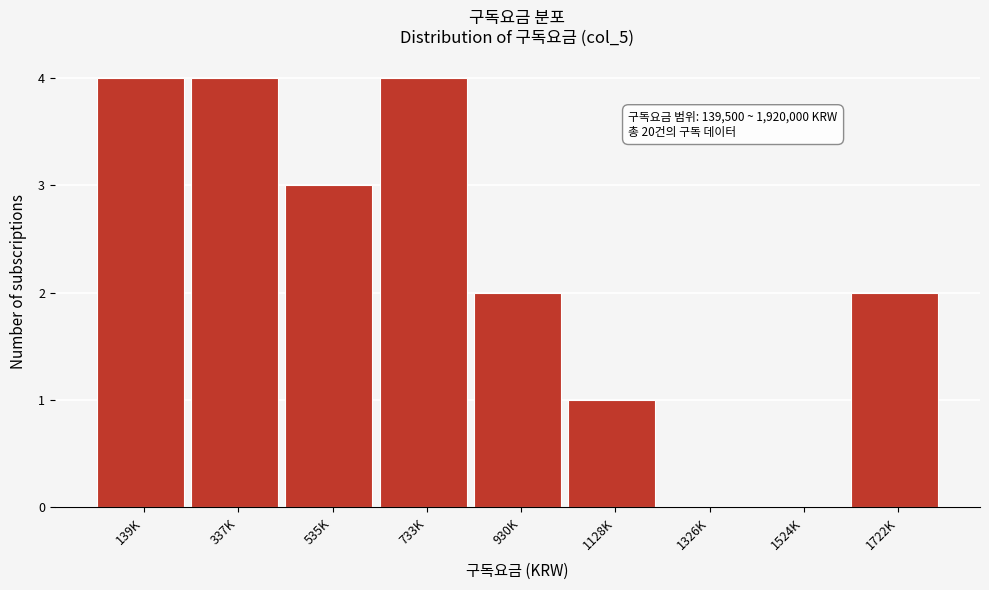

Reading right to left, what are all the values shown in this chart?

1722K=2	1524K=0	1326K=0	1128K=1	930K=2	733K=4	535K=3	337K=4	139K=4